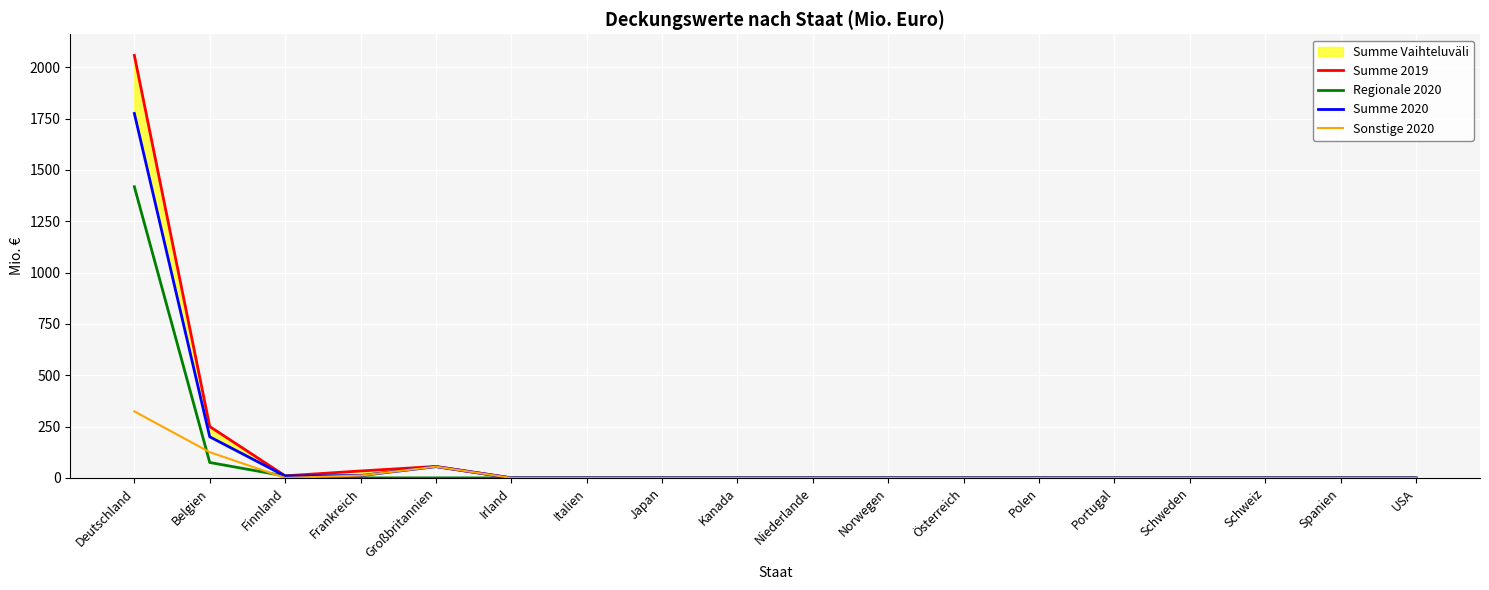

At how many categories does at least one series exceed 424?

1